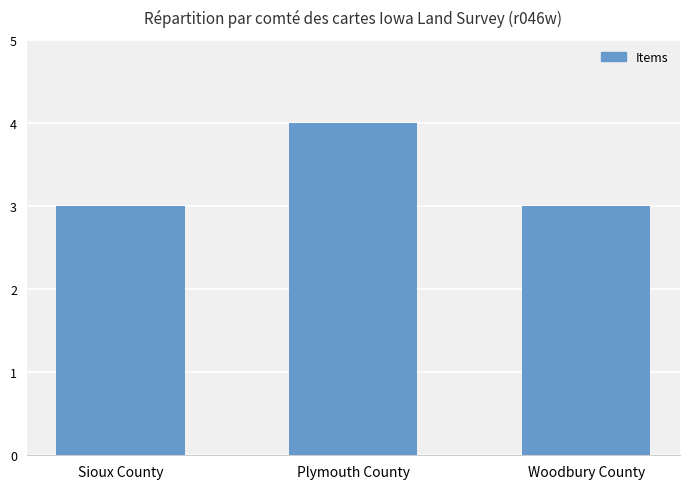

Are the bars grouped side by side (vs. stacked)?

No